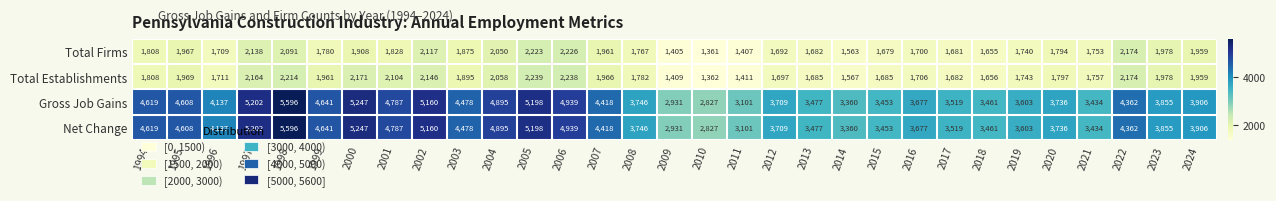

The Total Establishments series shows 3210 at 2022. True or false?

False